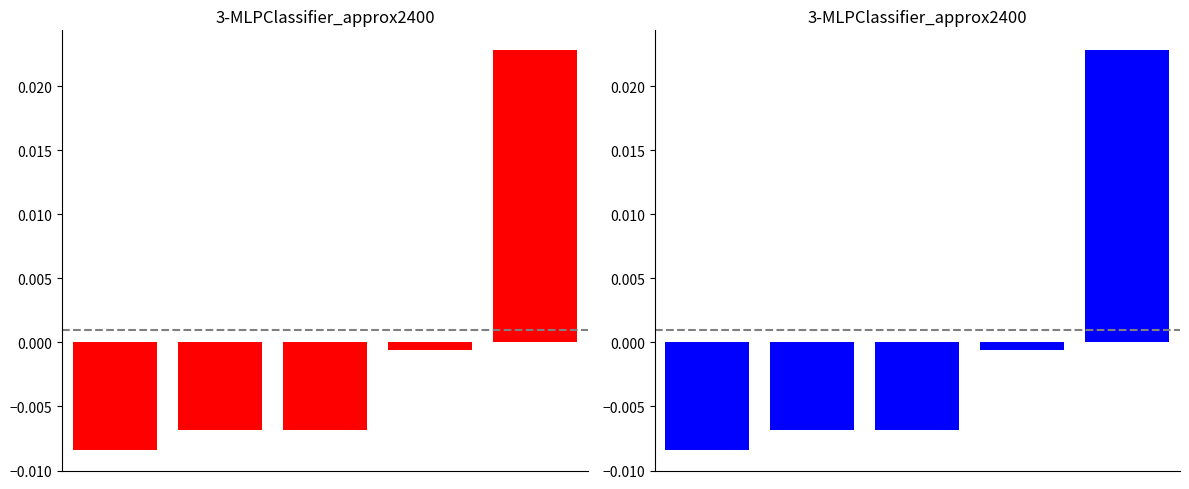

Rank the categories by value from highest to lowest.

4, 3, 1, 2, 0